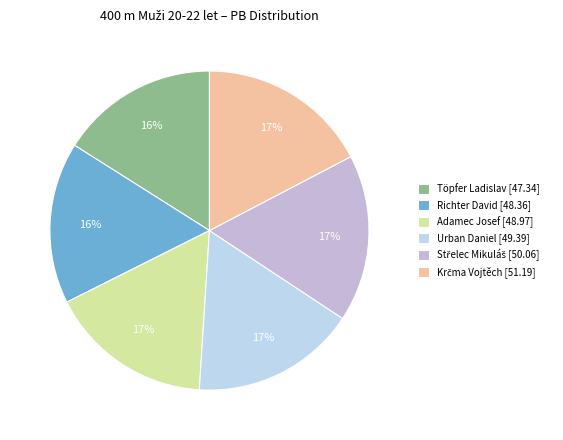

To the nearest percent, what portion does Töpfer Ladislav represent?

16%